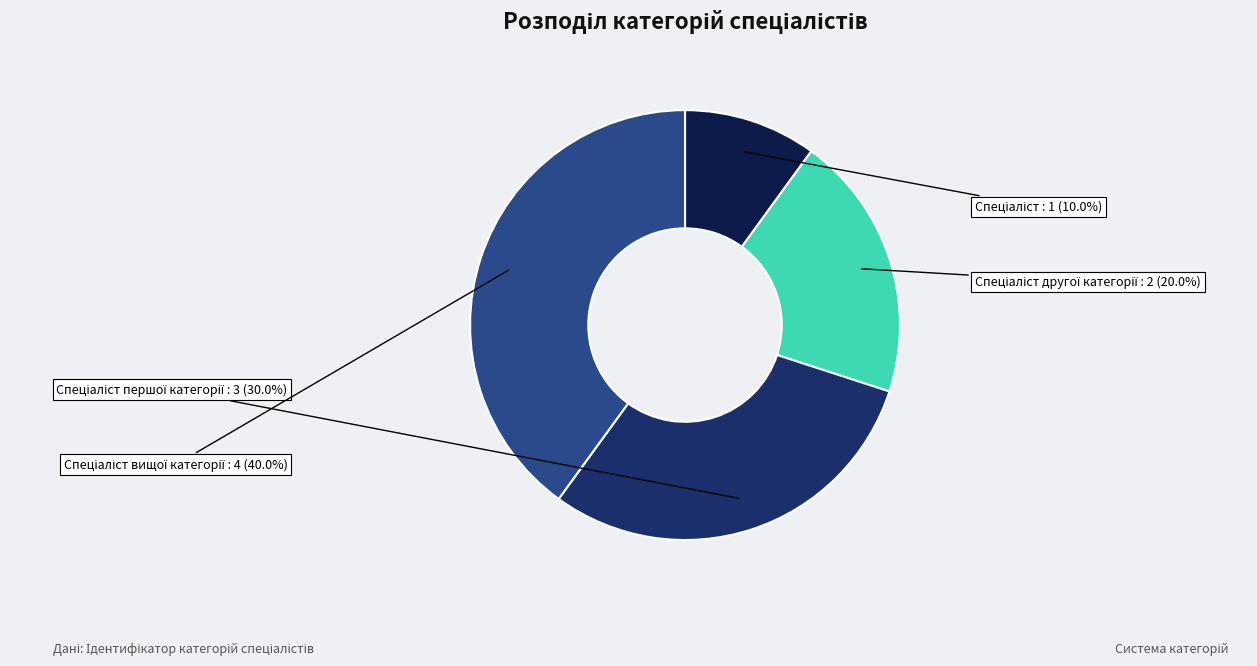

Does any single category account for the majority?

No